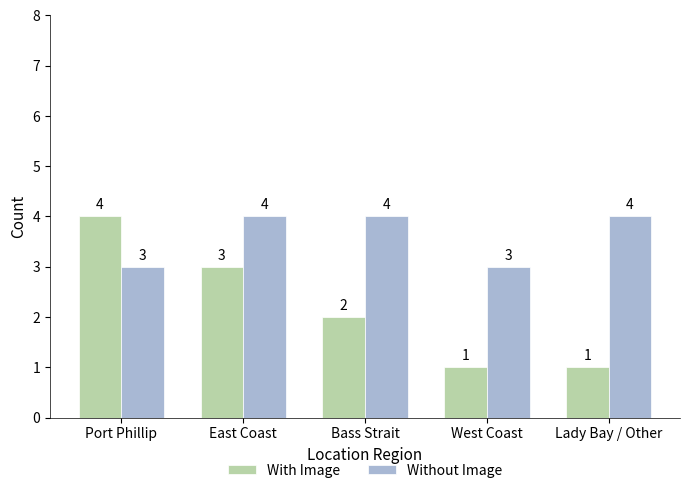

What is the spread (max minus min) of values at Lady Bay / Other?

3